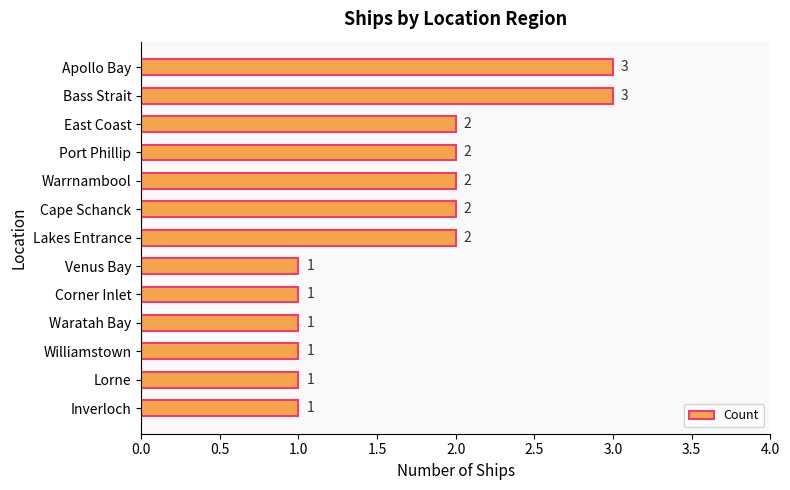

How many series are shown in this chart?

1